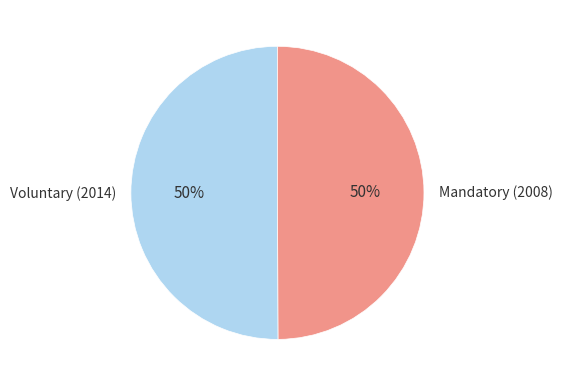

True or false: Voluntary (2014) accounts for 37% of the total.

False